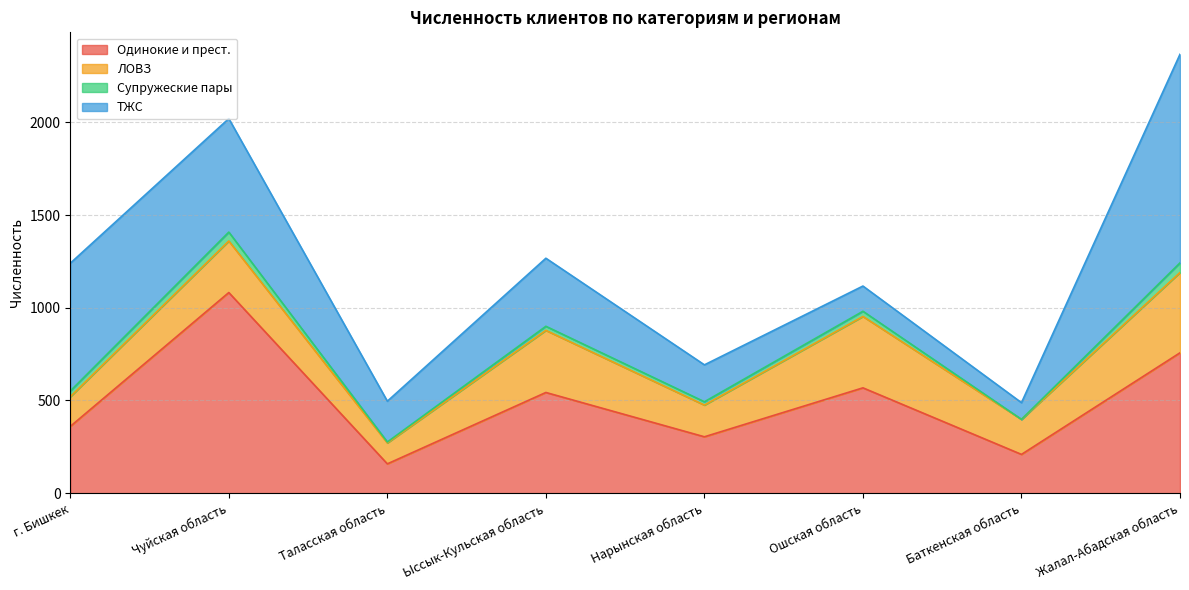

How many interior local valleys does the ЛОВЗ series have?

3